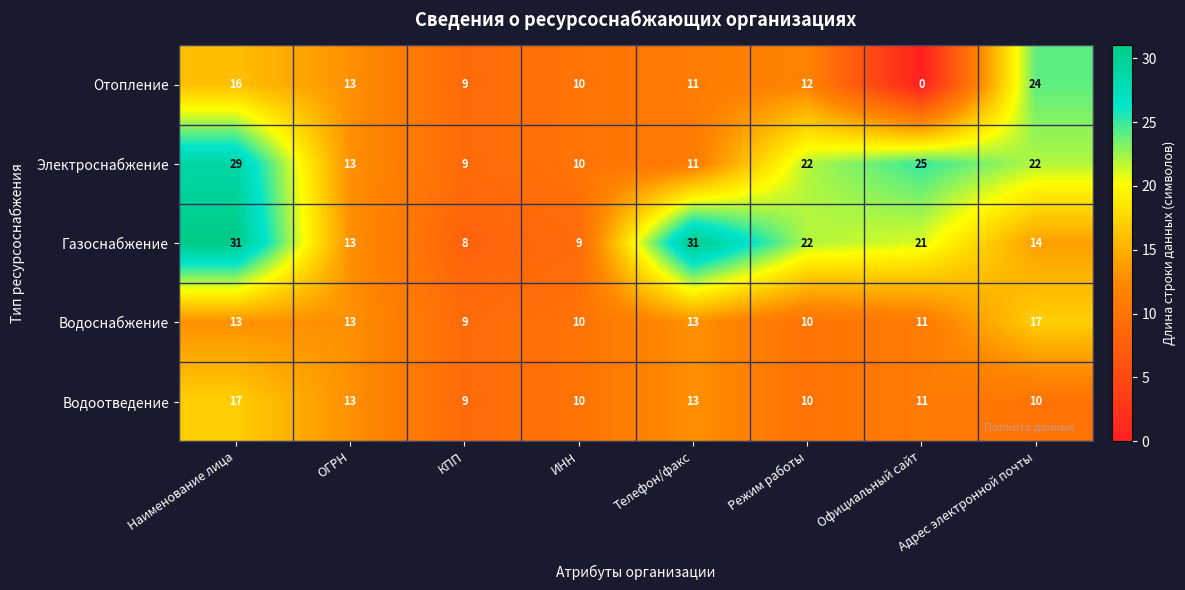

At which category is the sum across all series the highest?

Наименование лица